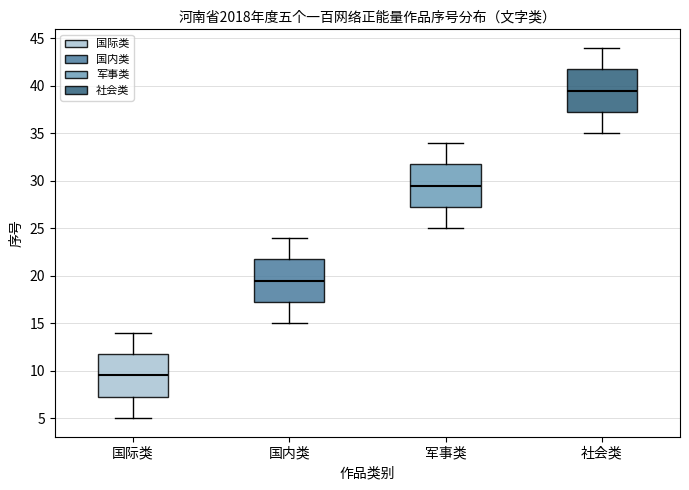

Reading left to right, transcribe this box plot: for each box, give where its median line is, the range the box spans, and where its two whiskers end, as read against the y-axis. The values are not printed on the chart, so give them approximately, as read against the axis.

国际类: median 9.5, box 7.5 to 12.0, whiskers 5.0 to 14.0
国内类: median 19.5, box 17.5 to 22.0, whiskers 15.0 to 24.0
军事类: median 29.5, box 27.5 to 32.0, whiskers 25.0 to 34.0
社会类: median 39.5, box 37.5 to 42.0, whiskers 35.0 to 44.0